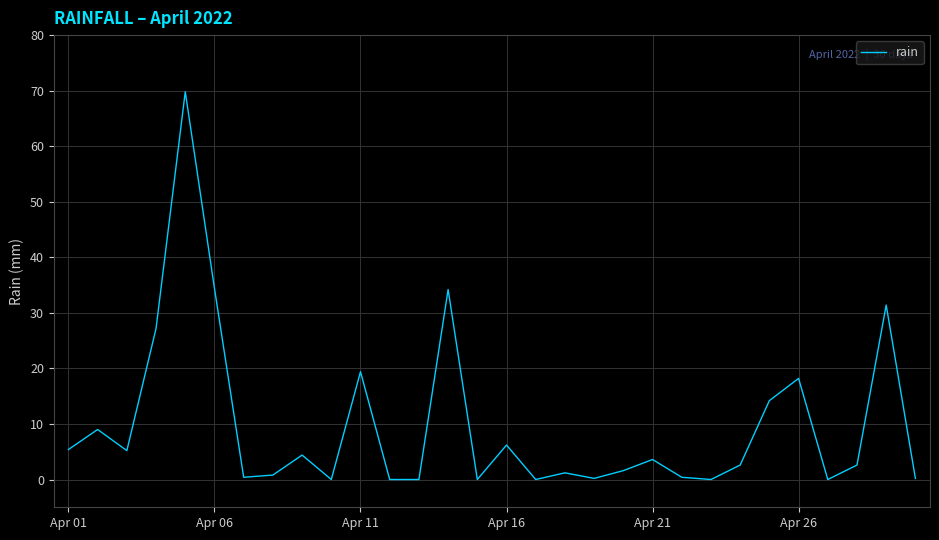

What is the difference between the maximum and minimum values?

69.8